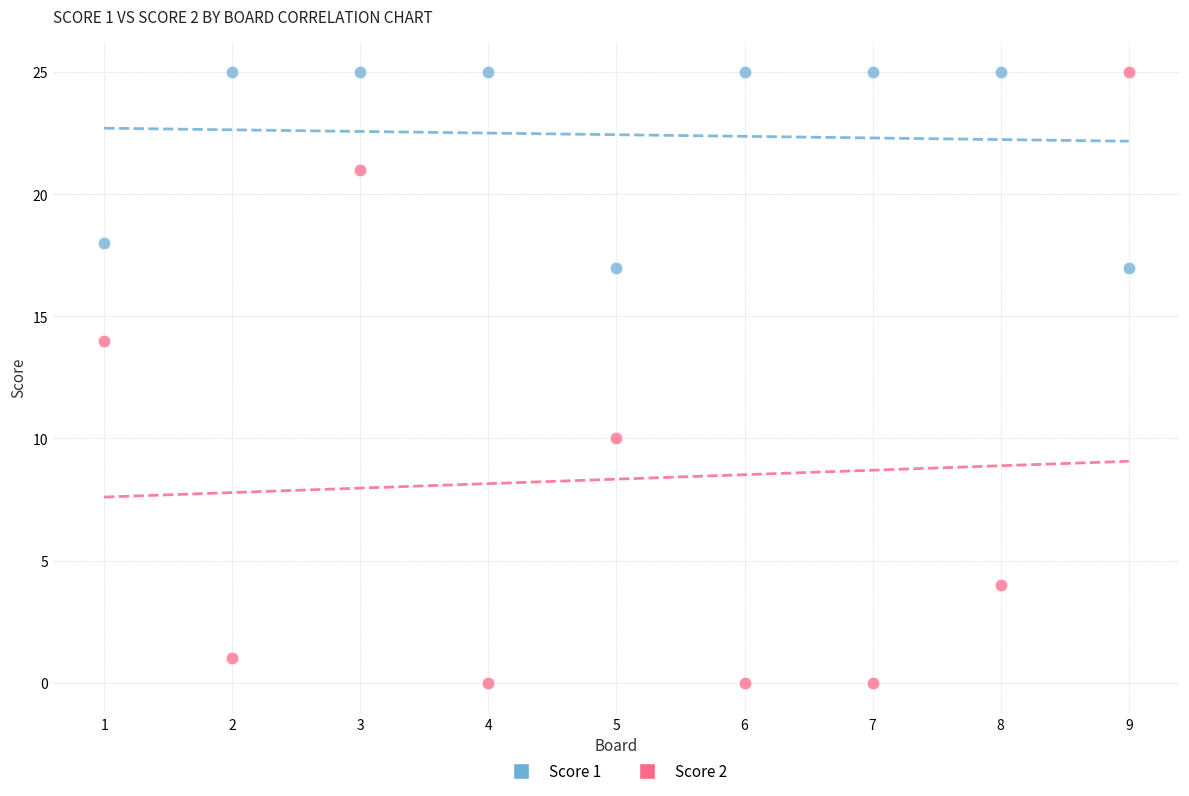

Which series has the widest spread of Y values?

Score 2